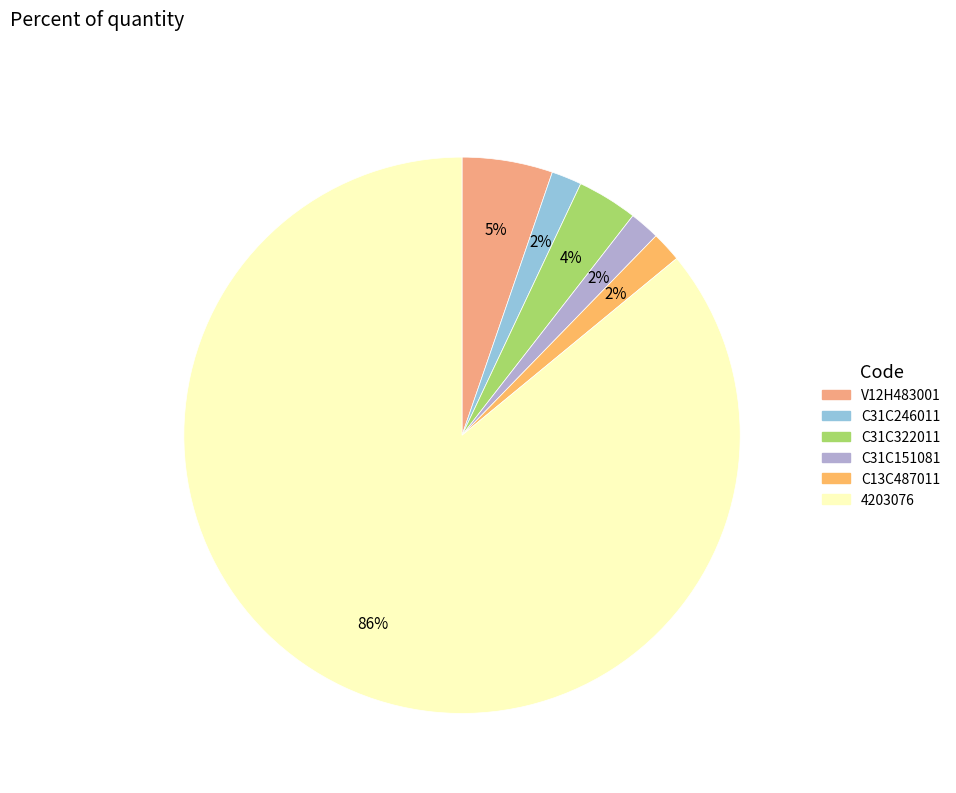

Which has a higher value, C31C151081 or 4203076?

4203076